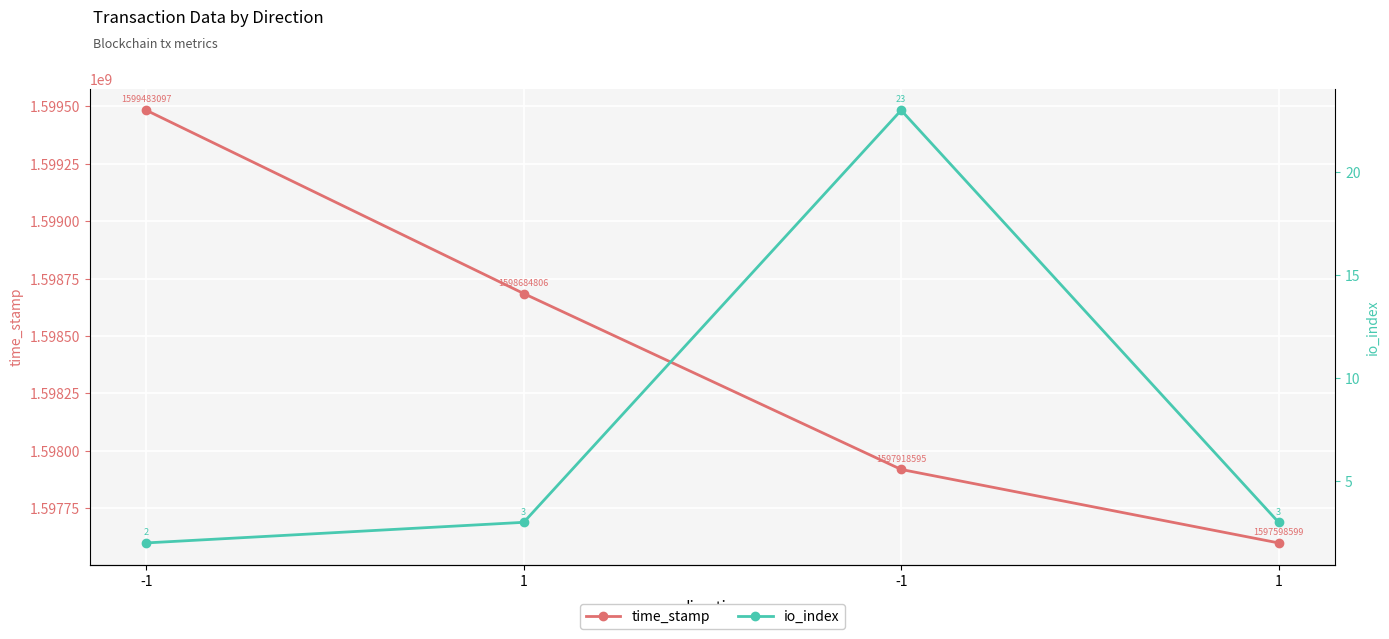

What are all the series names shown in the legend?

time_stamp, io_index